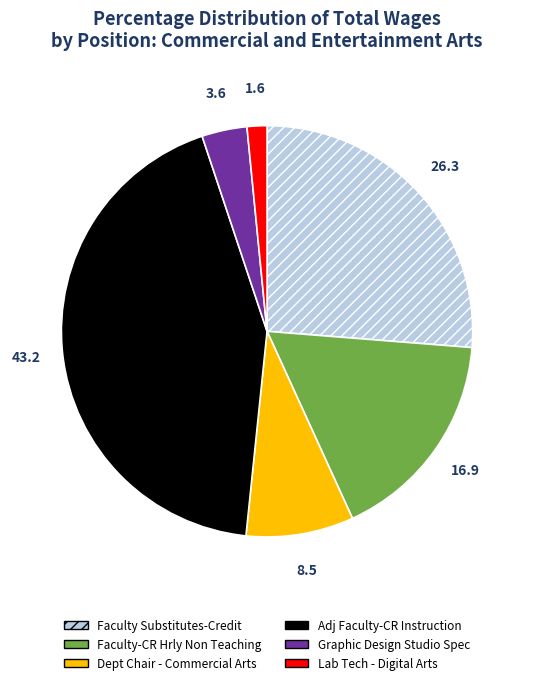

The Faculty-CR Hrly Non Teaching slice represents 2% of the pie. True or false?

False